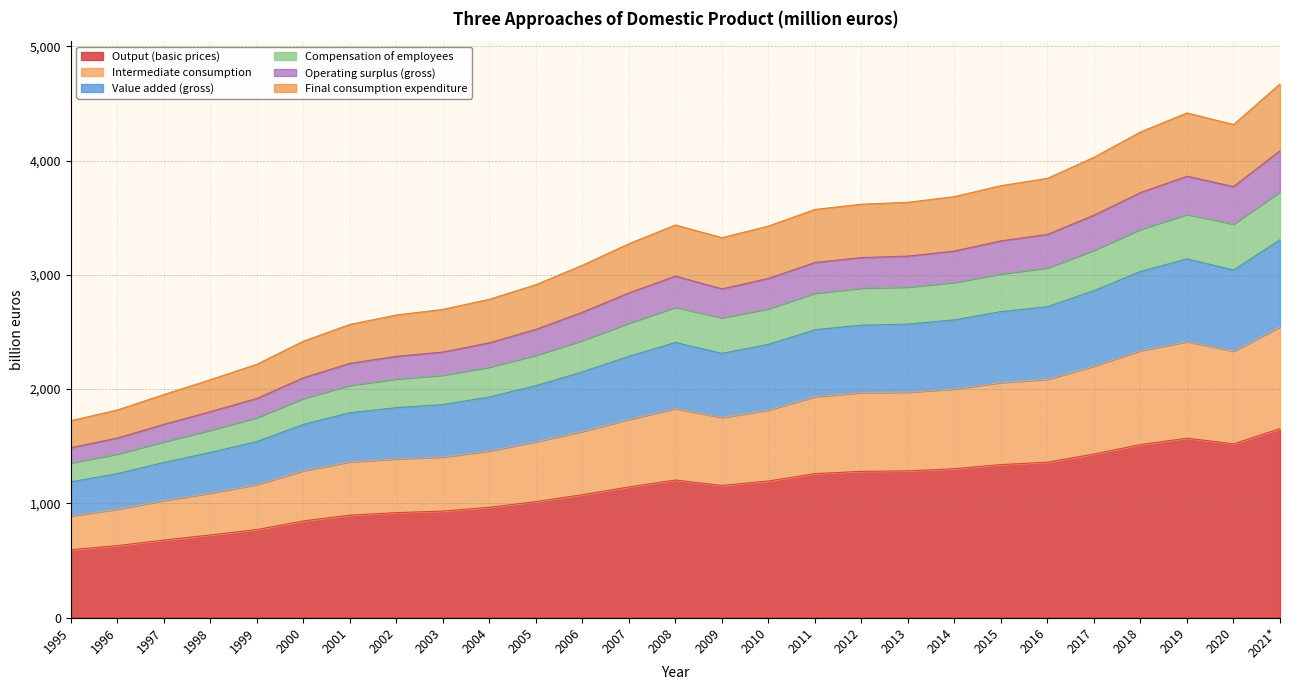

Is it true that Output (basic prices) equals 1338.9 at 2015?

True